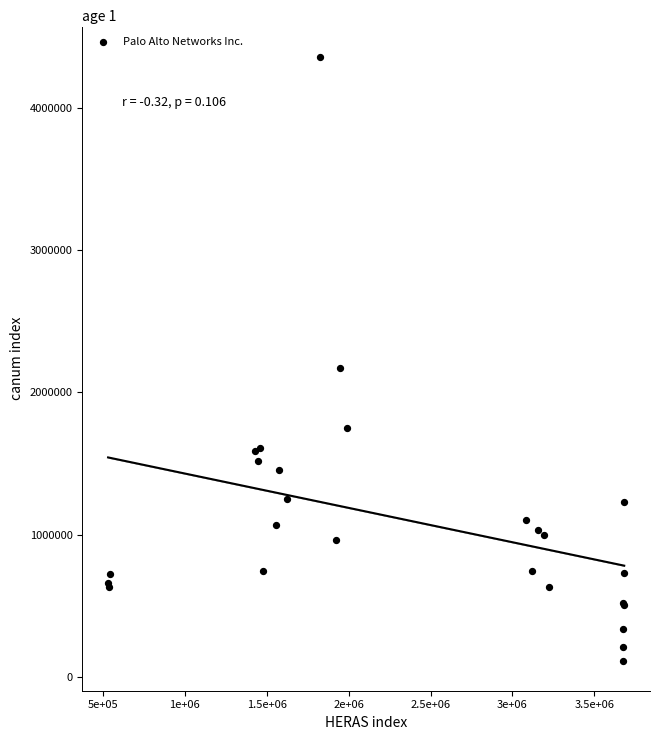

What Y value in the scatter plot is closest to 2237500?

2170500